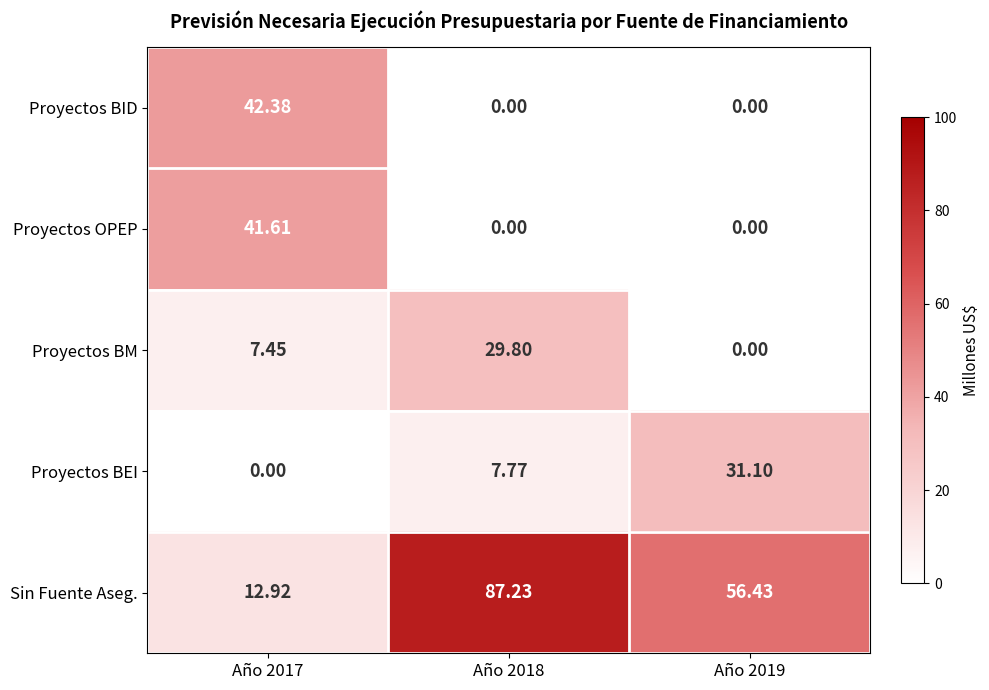

Which series has the largest total across all categories?

Sin Fuente Aseg.